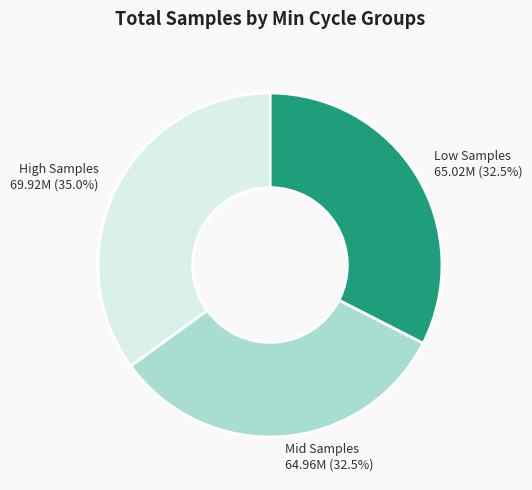

Is the sum of High Samples and Low Samples greater than half?

Yes